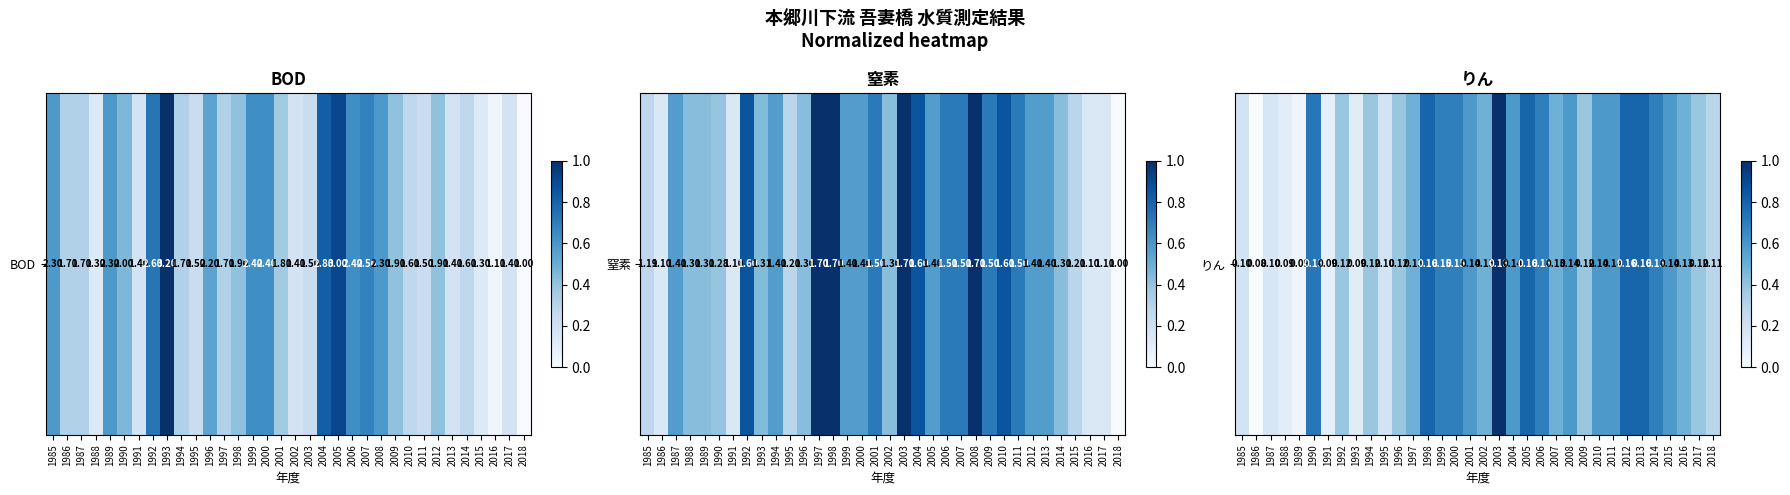

Which label corresponds to the smallest value in the chart?

1986